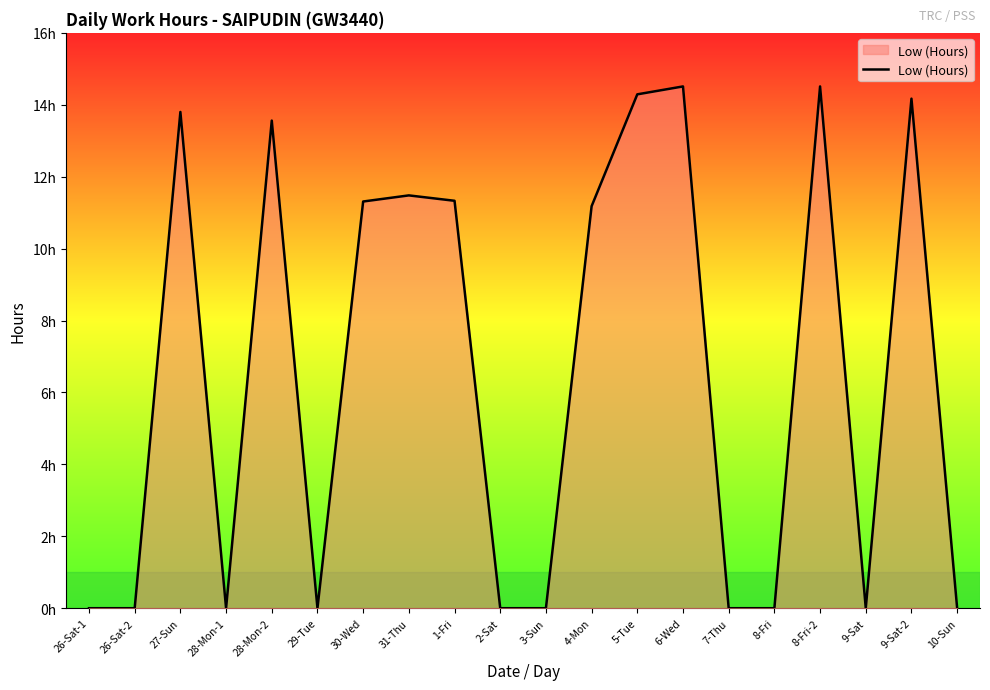

What position from the left is 9-Sat?

18